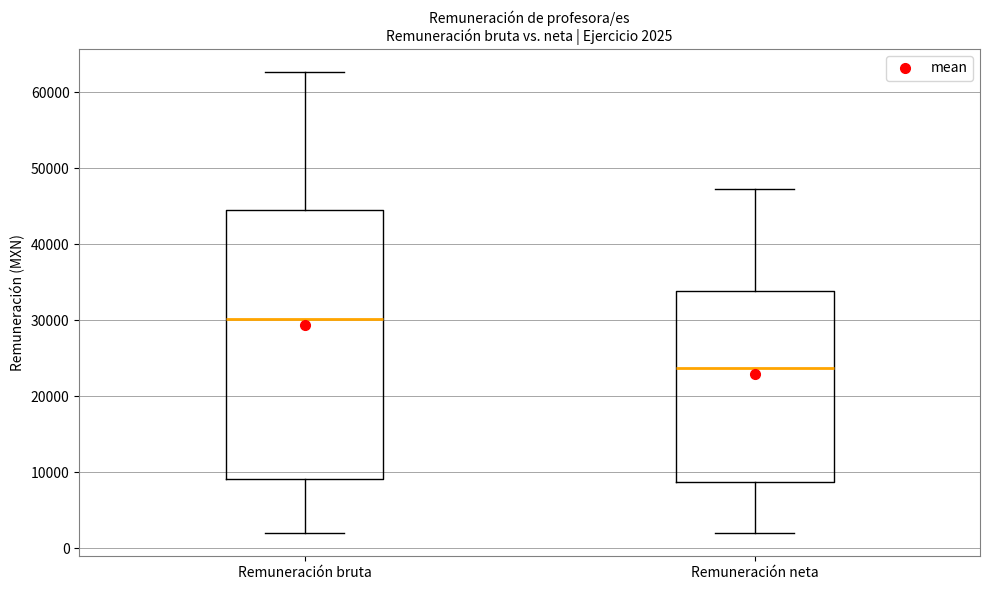

Which box is the tallest, from its lower edge to its upper edge?

Remuneración bruta